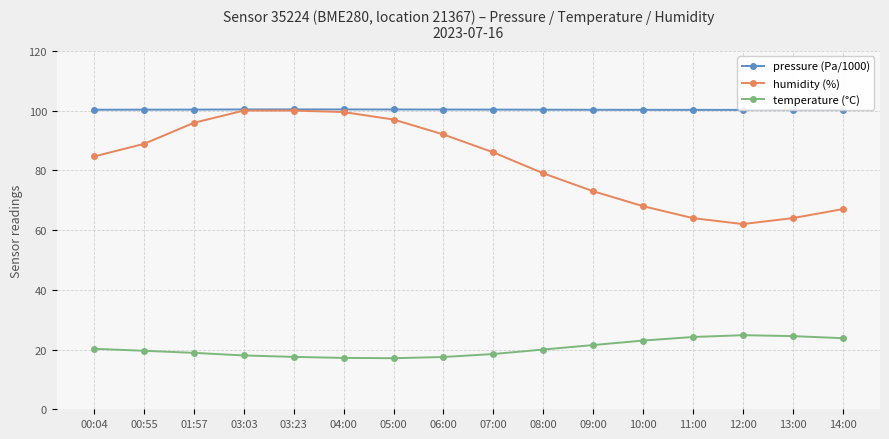

The humidity (%) series shows 73.0 at 09:00. True or false?

True